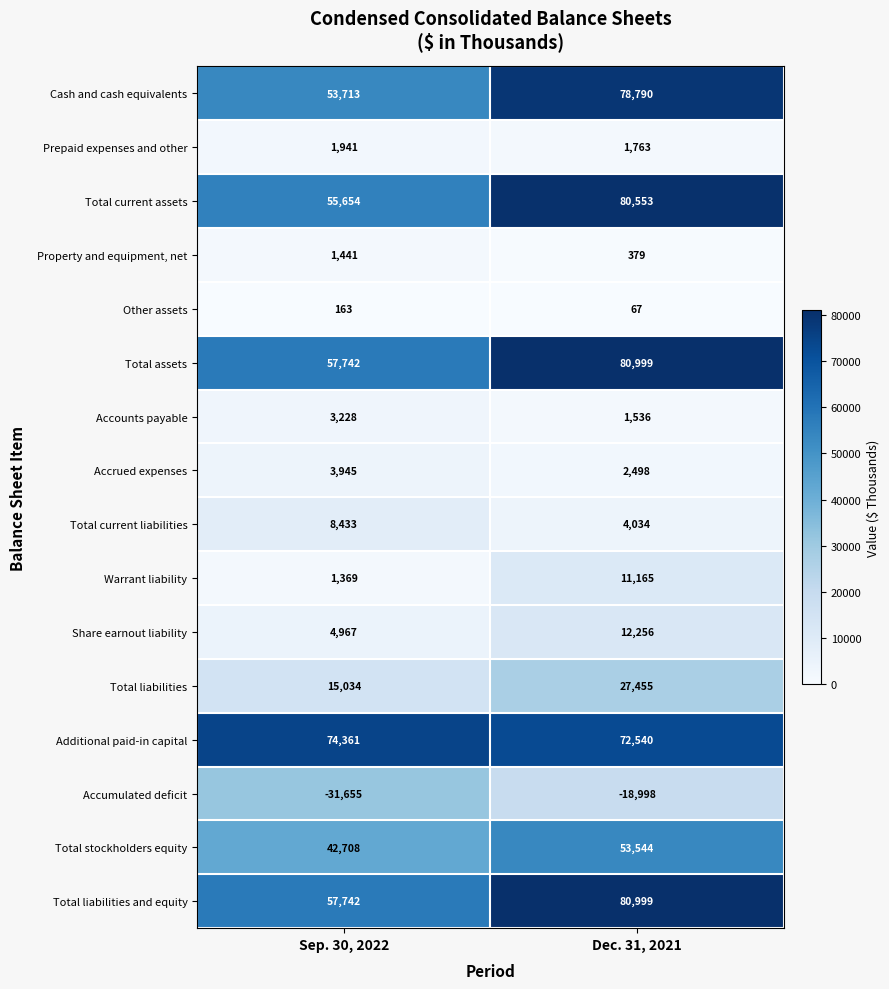

Between Sep. 30, 2022 and Dec. 31, 2021, which series saw the biggest shift?

Cash and cash equivalents